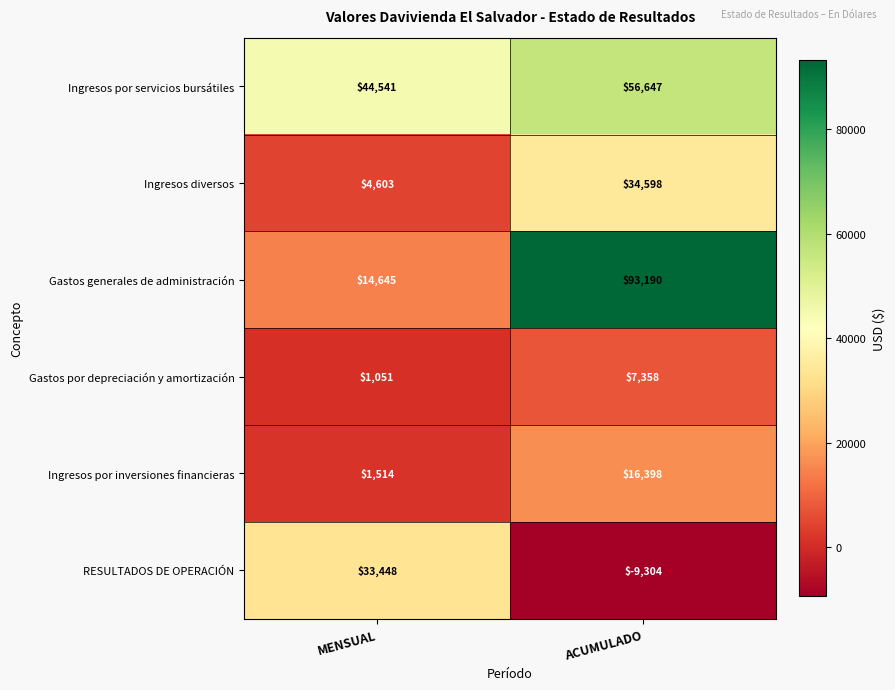

Which series has the largest total across all categories?

Gastos generales de administración